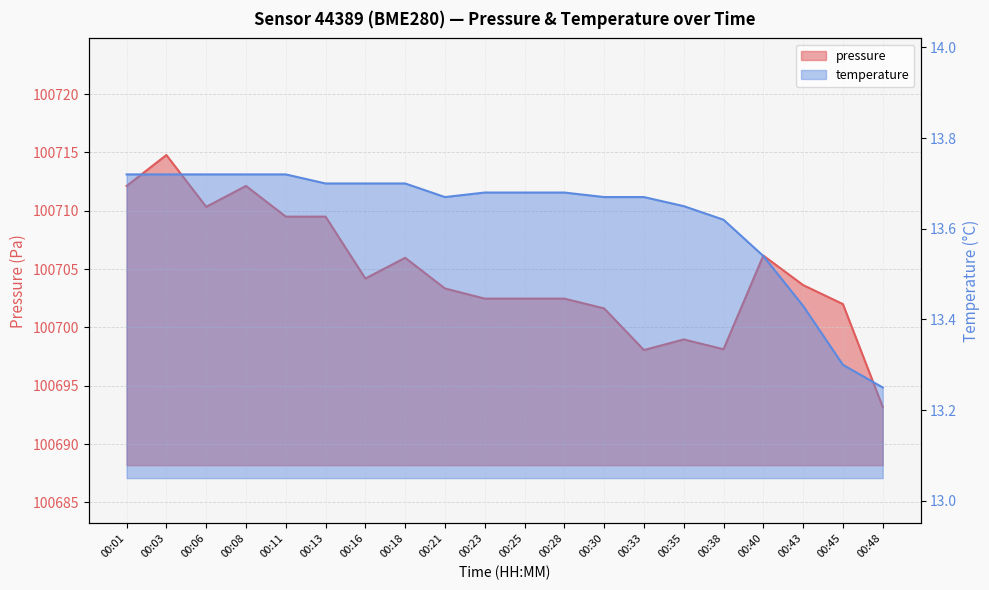

Rank the series by their maximum value, from lowest to highest.

temperature, pressure